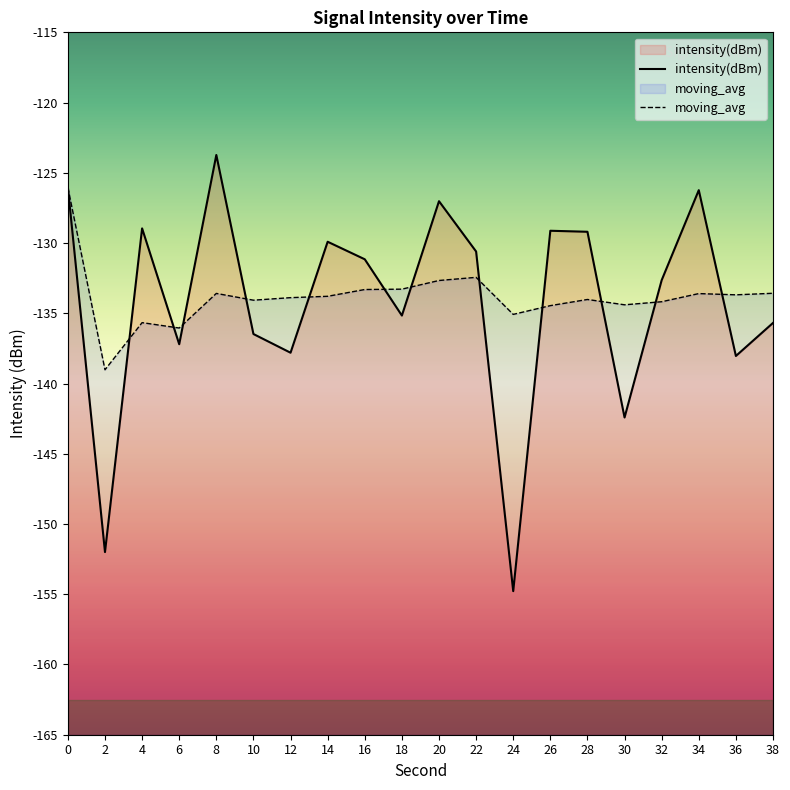

What are all the series names shown in the legend?

intensity(dBm), moving_avg